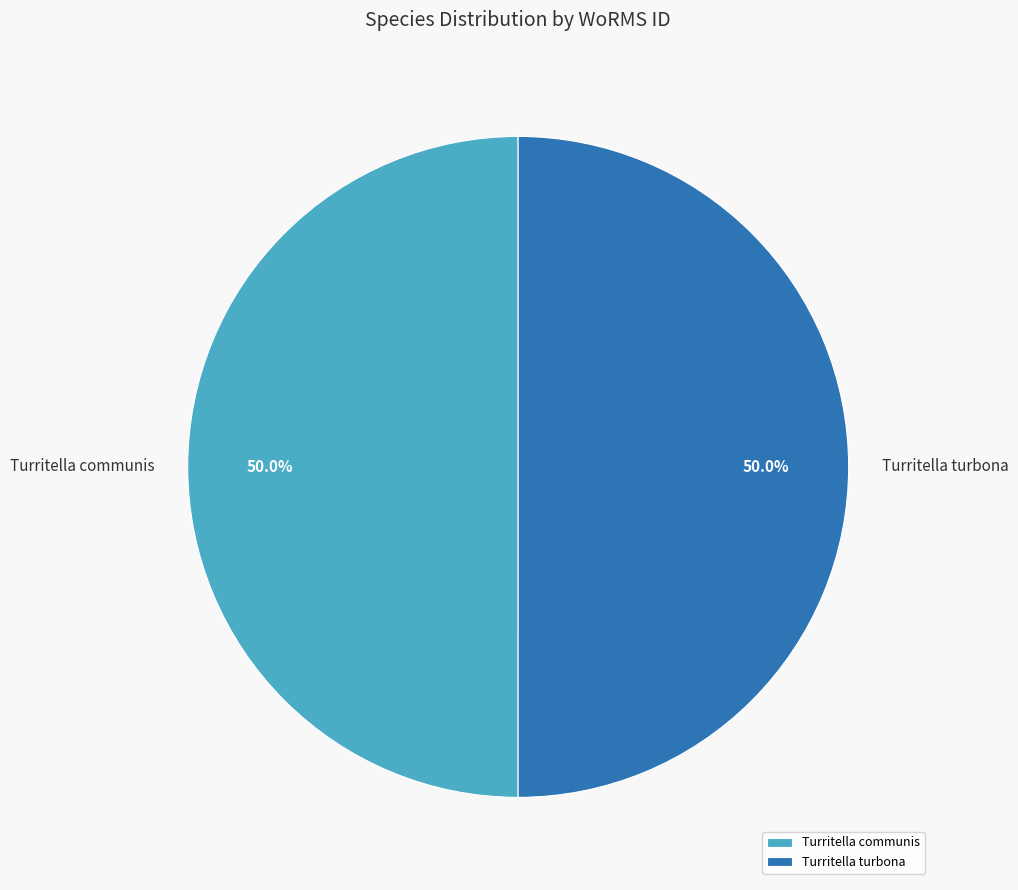

Do Turritella communis and Turritella turbona together represent more than half of the pie?

Yes